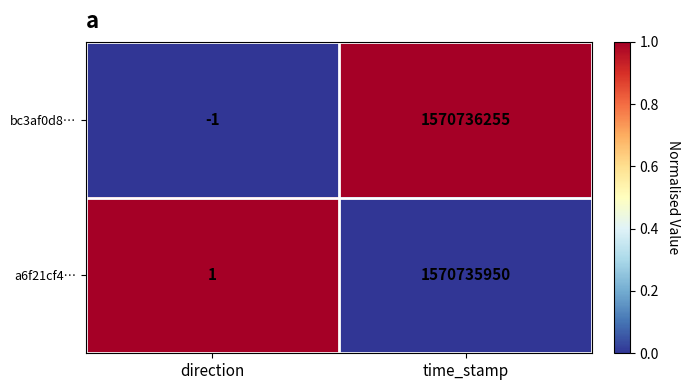

Which category has the lowest value in the a6f21cf4… series?

direction